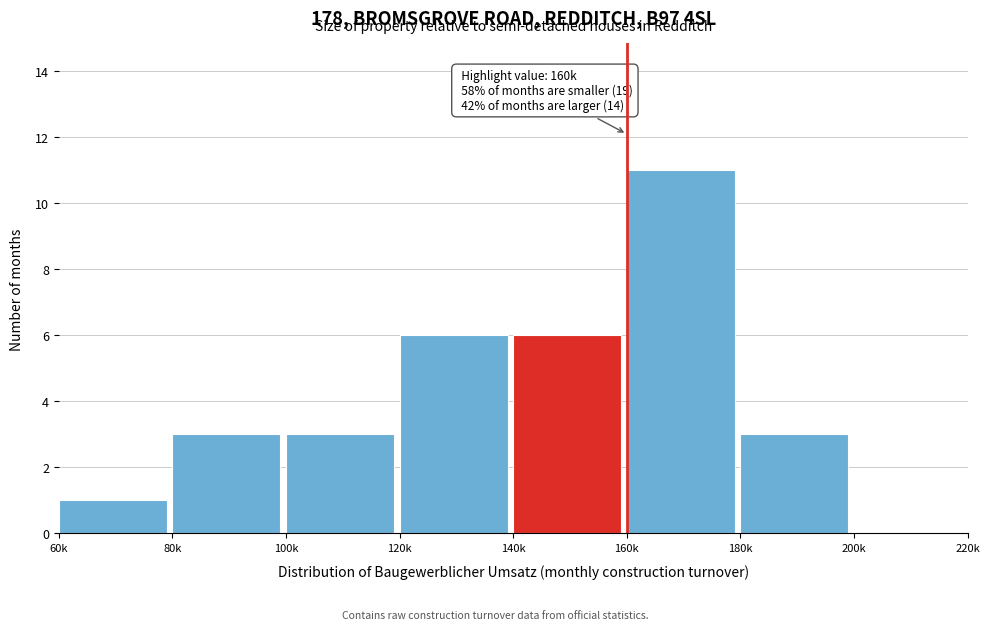

Reading left to right, extract all data points from this chart.

60k=1	80k=3	100k=3	120k=6	140k=6	160k=11	180k=3	200k=0